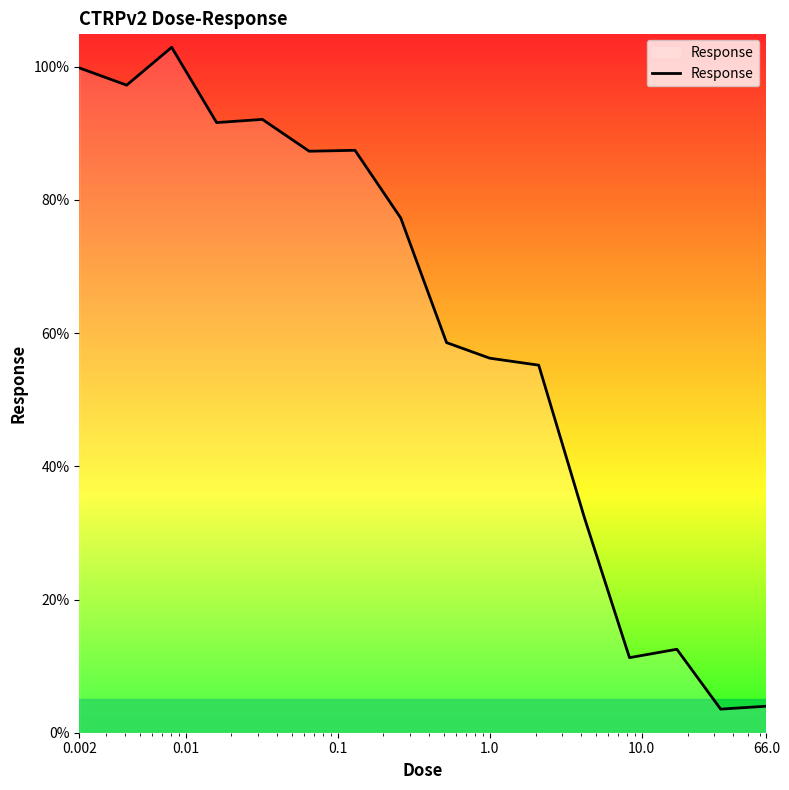

What is the minimum value shown in the chart?

3.5